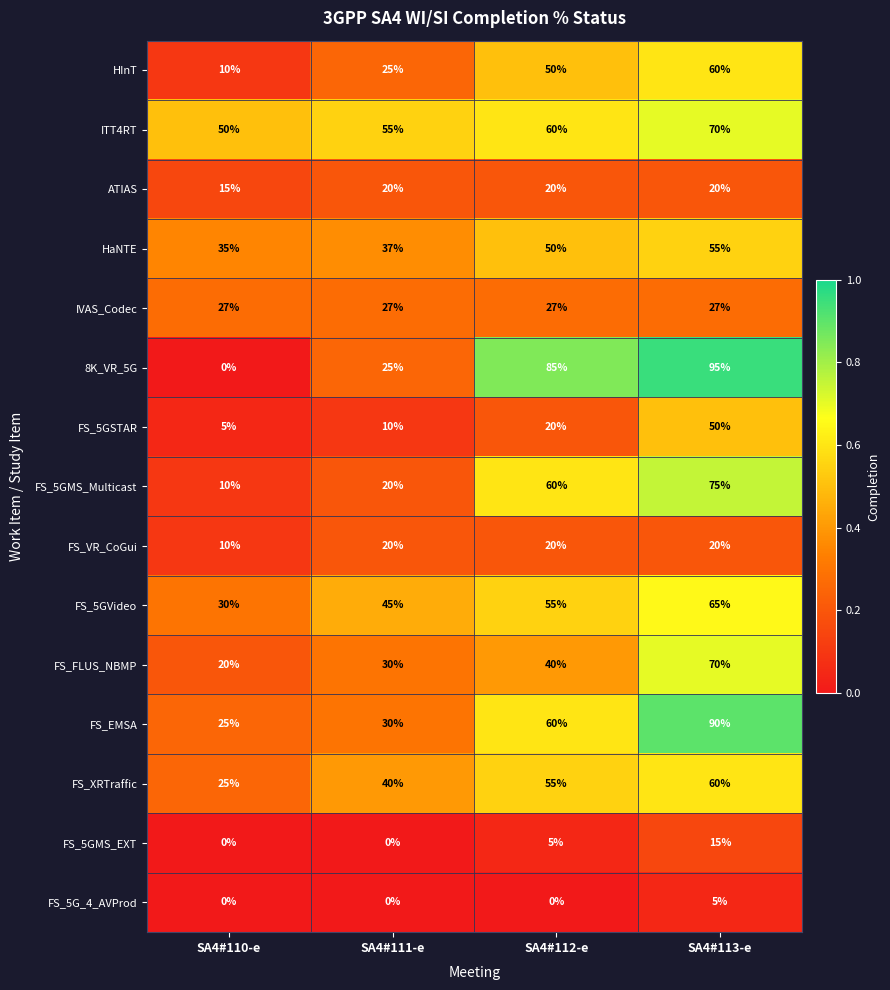

Which category has the highest value in the FS_FLUS_NBMP series?

SA4#113-e